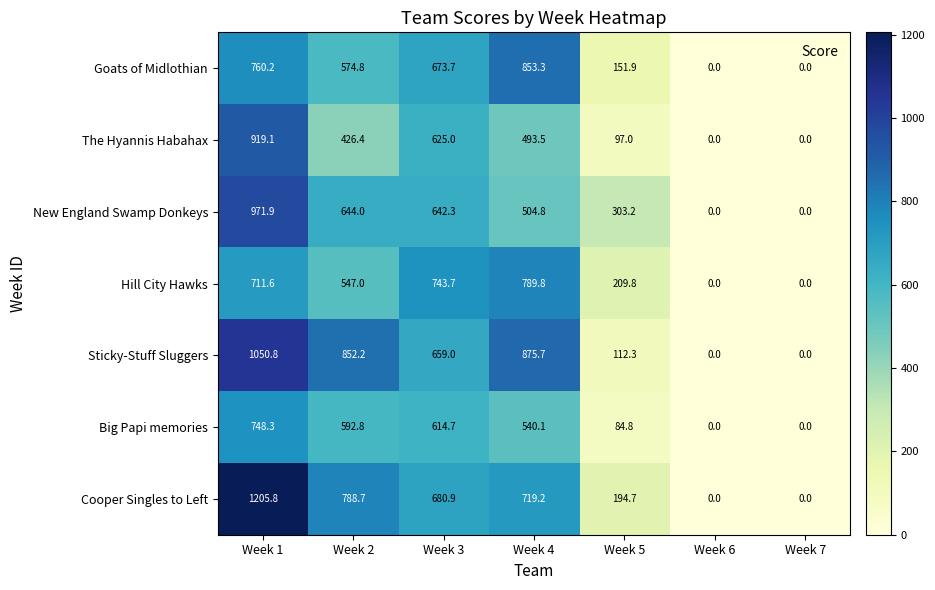

What is the difference between the New England Swamp Donkeys values at Week 2 and Week 5?

340.8